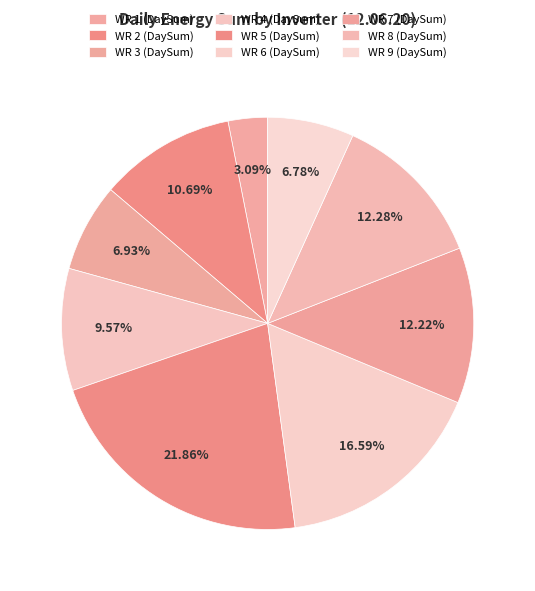

Is the sum of WR 8 (DaySum) and WR 2 (DaySum) greater than half?

No